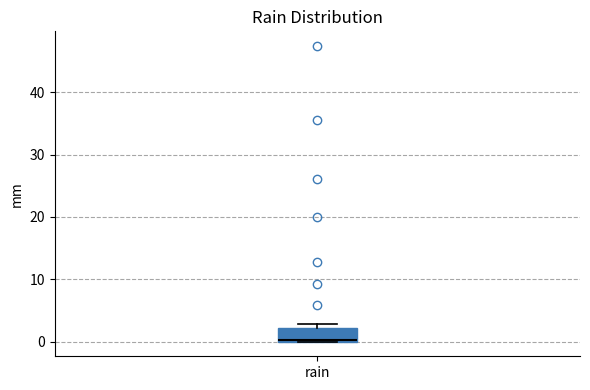

Transcribe this box plot: give where the median line is, the range the box spans, and where the two whiskers end, as read against the y-axis. The values are not printed on the chart, so give them approximately, as read against the axis.

median 0 (drawn on the box's lower edge), box 0 to 2, whiskers 0 to 3